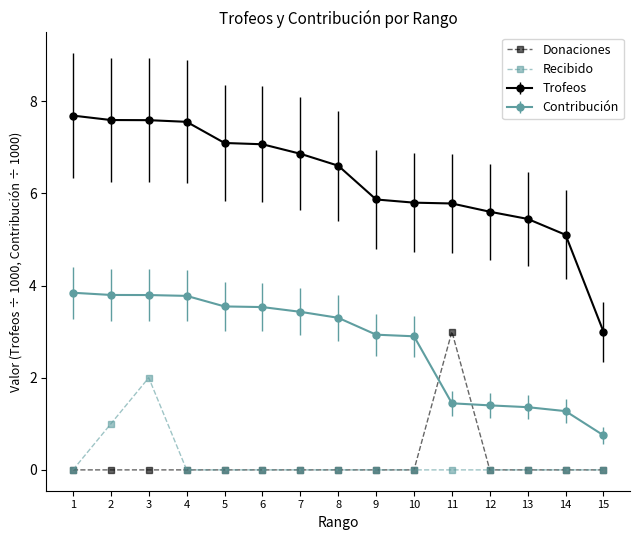

Which series has the largest range (max minus min)?

Trofeos